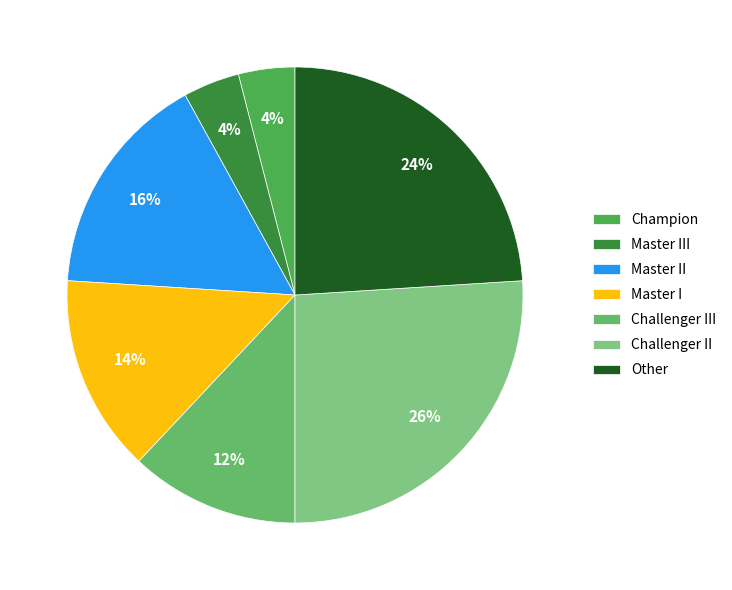

Is the sum of Champion and Challenger III greater than half?

No